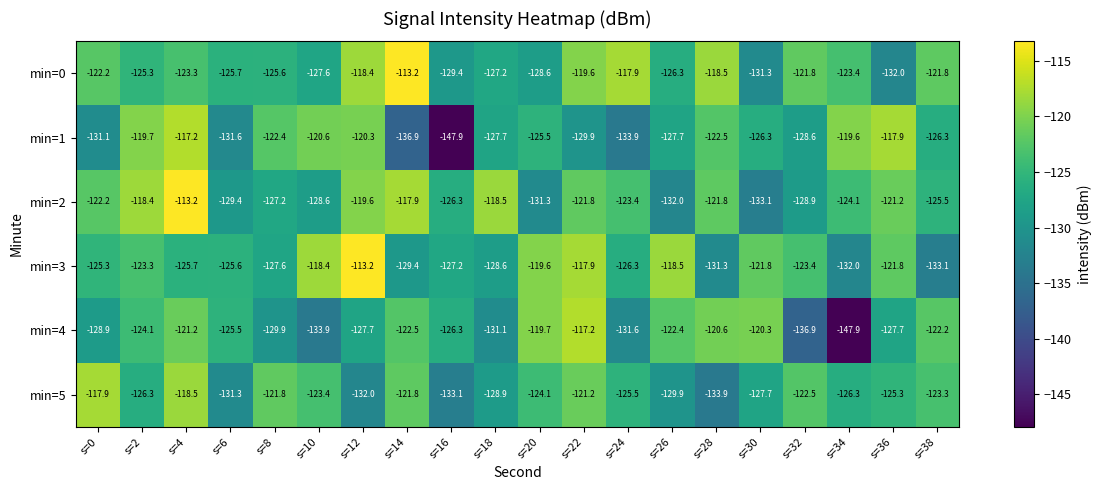

At which label does min=4 reach its minimum?

s=34